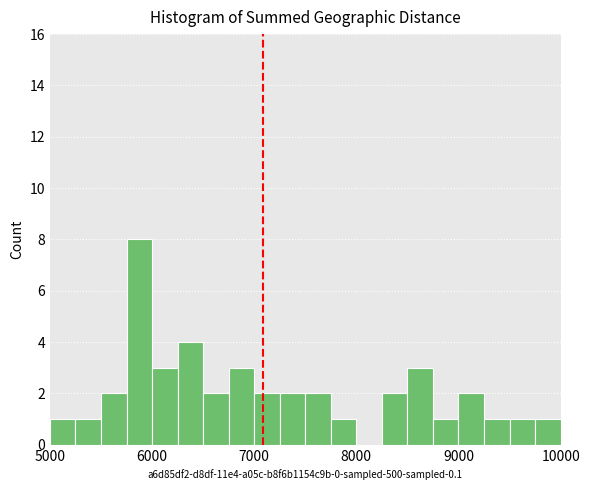

Around what value on the x-axis is the tallest bar? Give the approximate position of its centre, as read against the axis.

5900